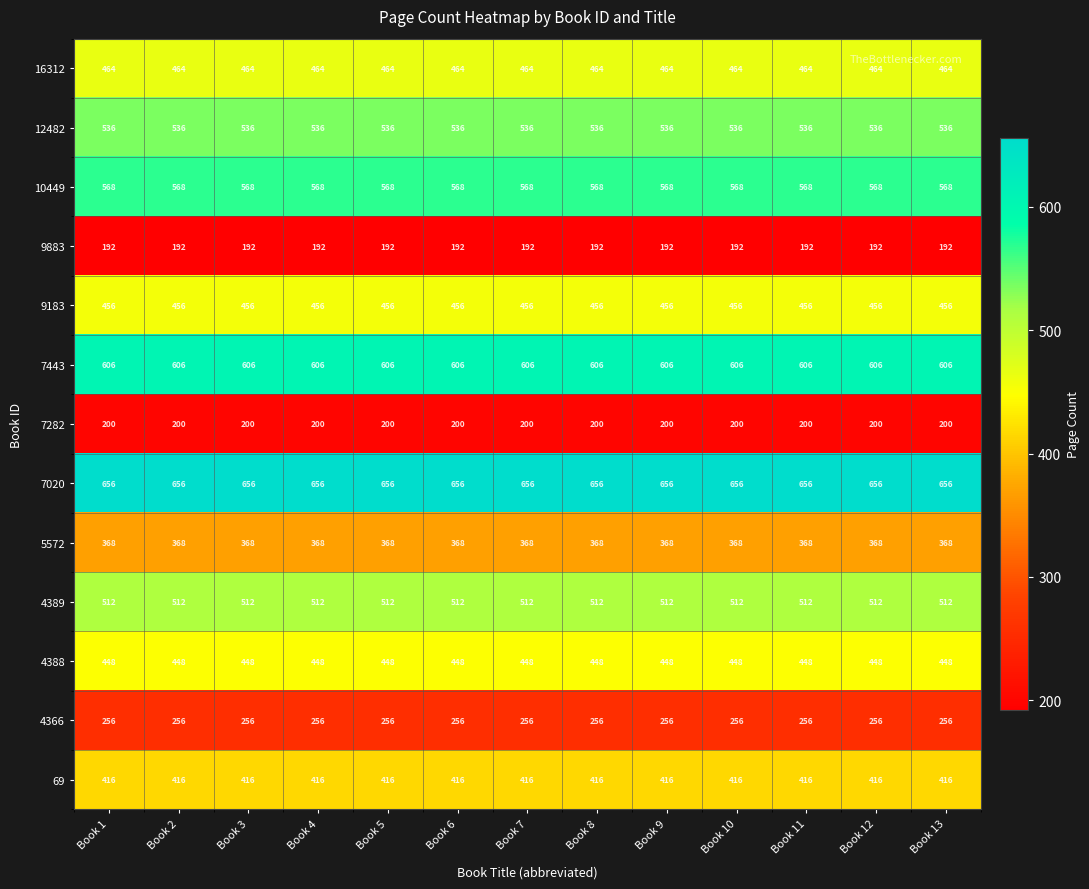

At how many categories does at least one series exceed 644?

13